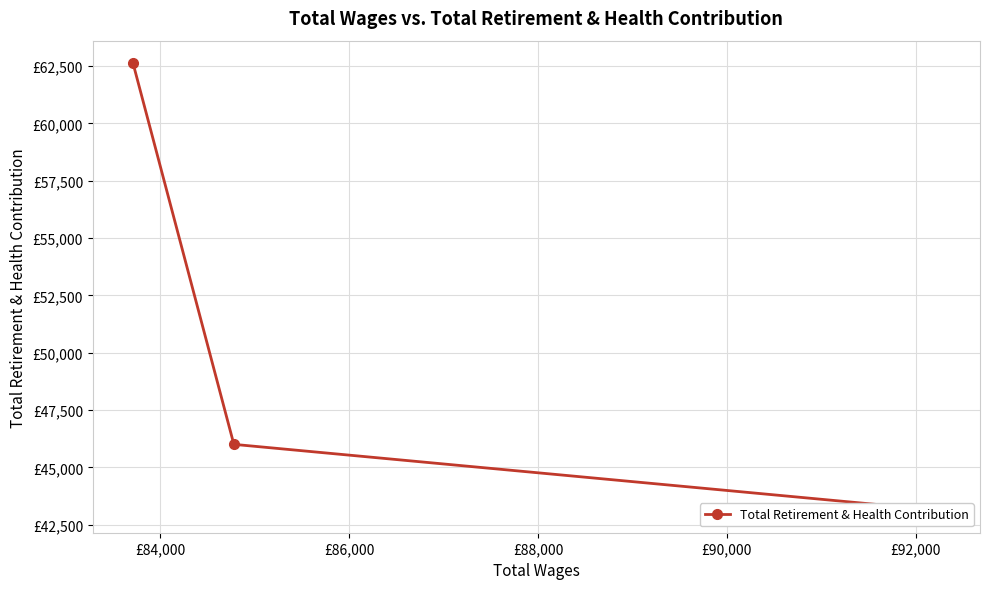

The chart shows a value of 99365 at £86,000. True or false?

False